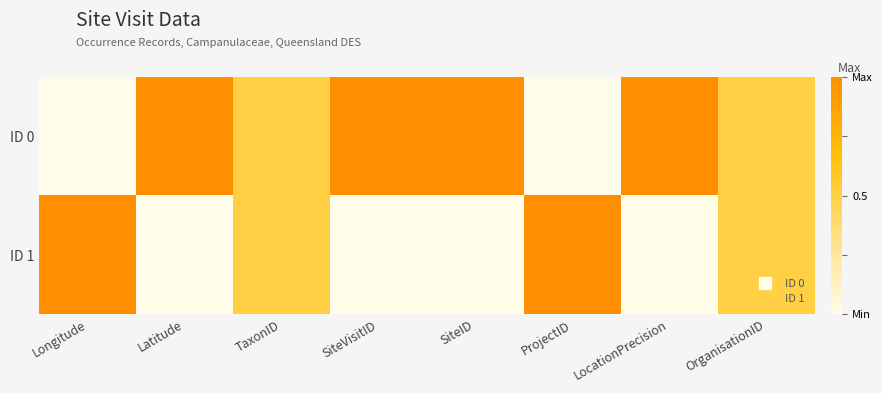

At how many categories does at least one series exceed 0?

8